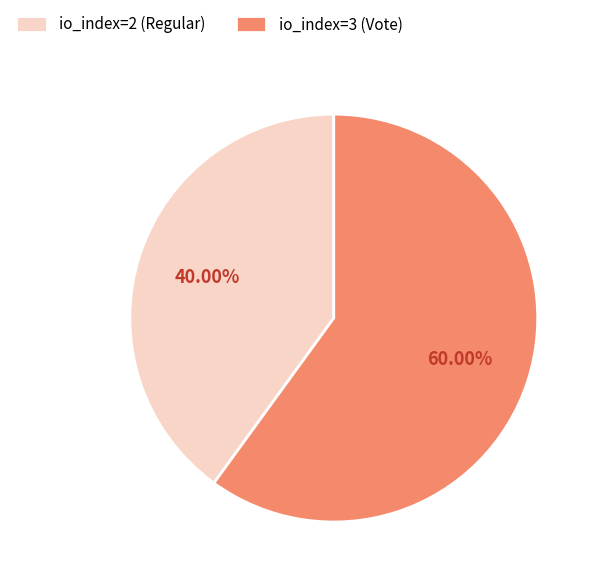

What percentage is the io_index=3 (Vote) slice, to the nearest percent?

60%